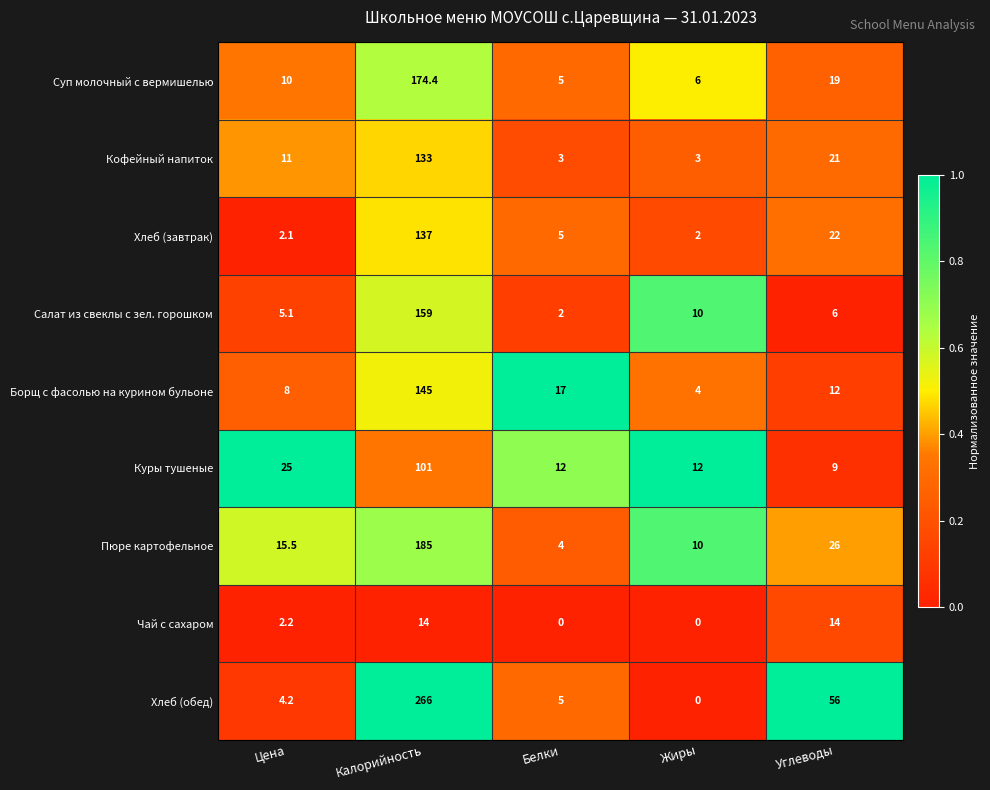

At how many categories does at least one series exceed 0?

5